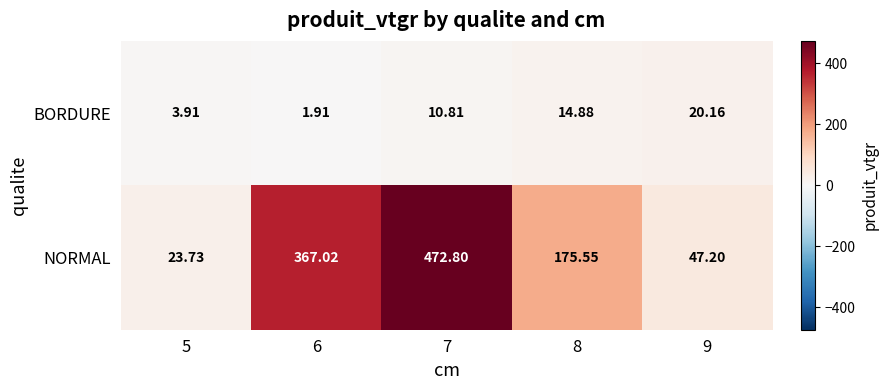

At how many categories does at least one series exceed 150?

3